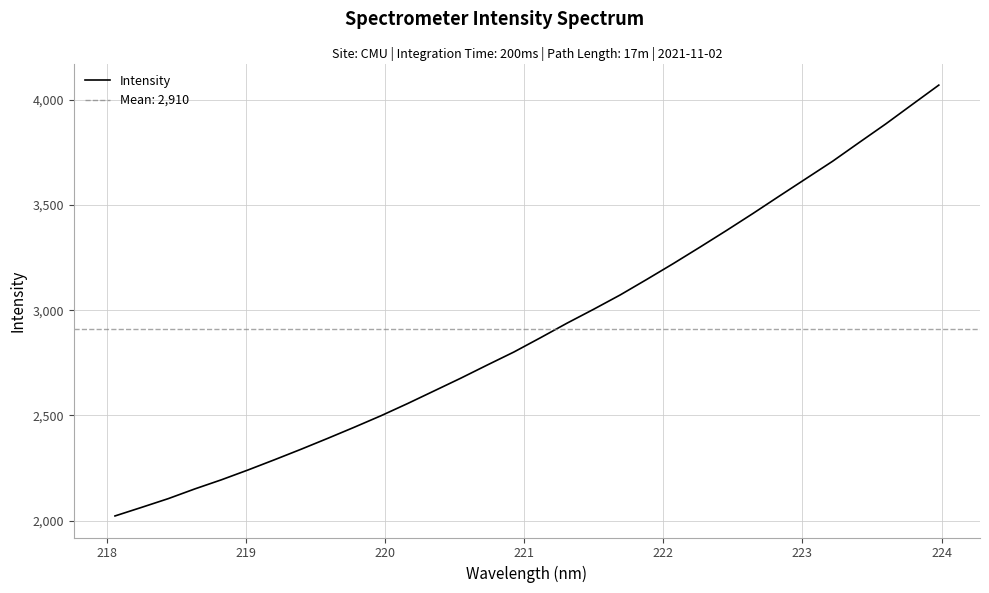

What is the highest value of the Intensity series?

4069.1